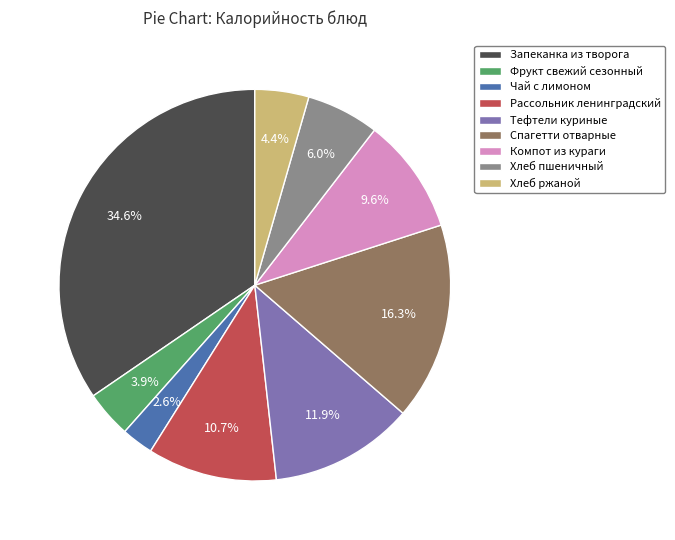

How much of the chart is everything except Хлеб ржаной?

95.6%